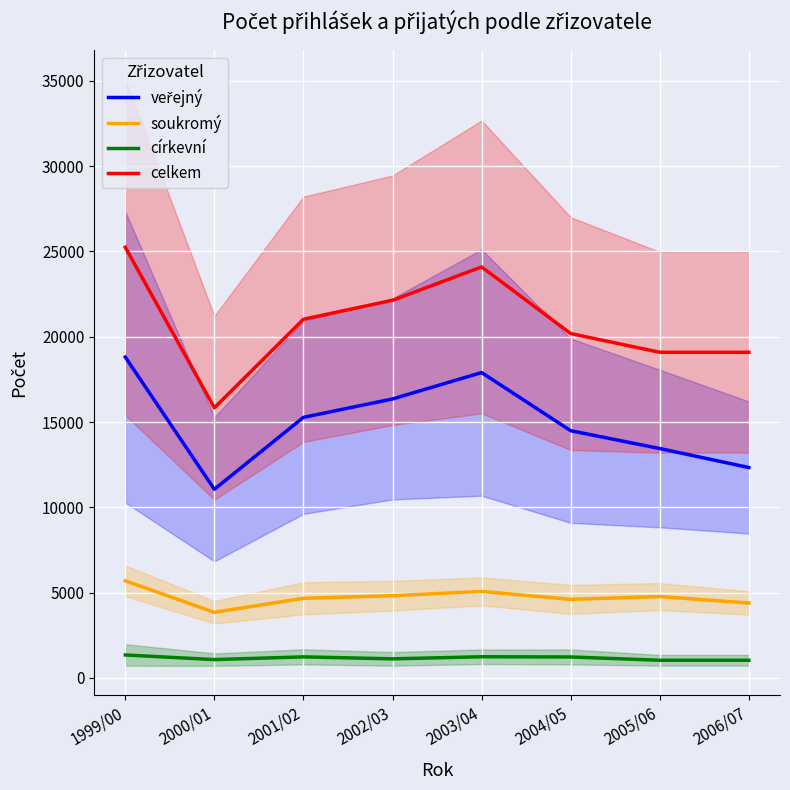

At how many categories does at least one series exceed 19100?

5